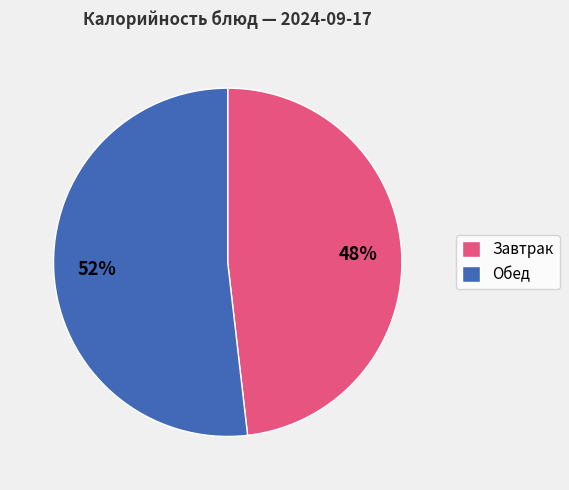

What is the smallest slice in the pie chart?

Завтрак